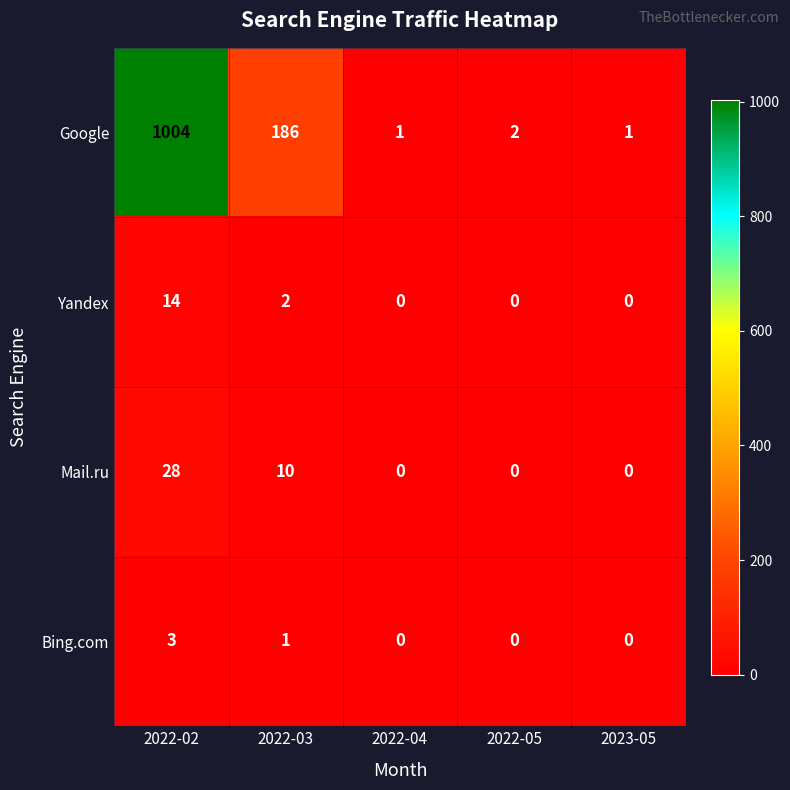

Which series has the largest range (max minus min)?

Google